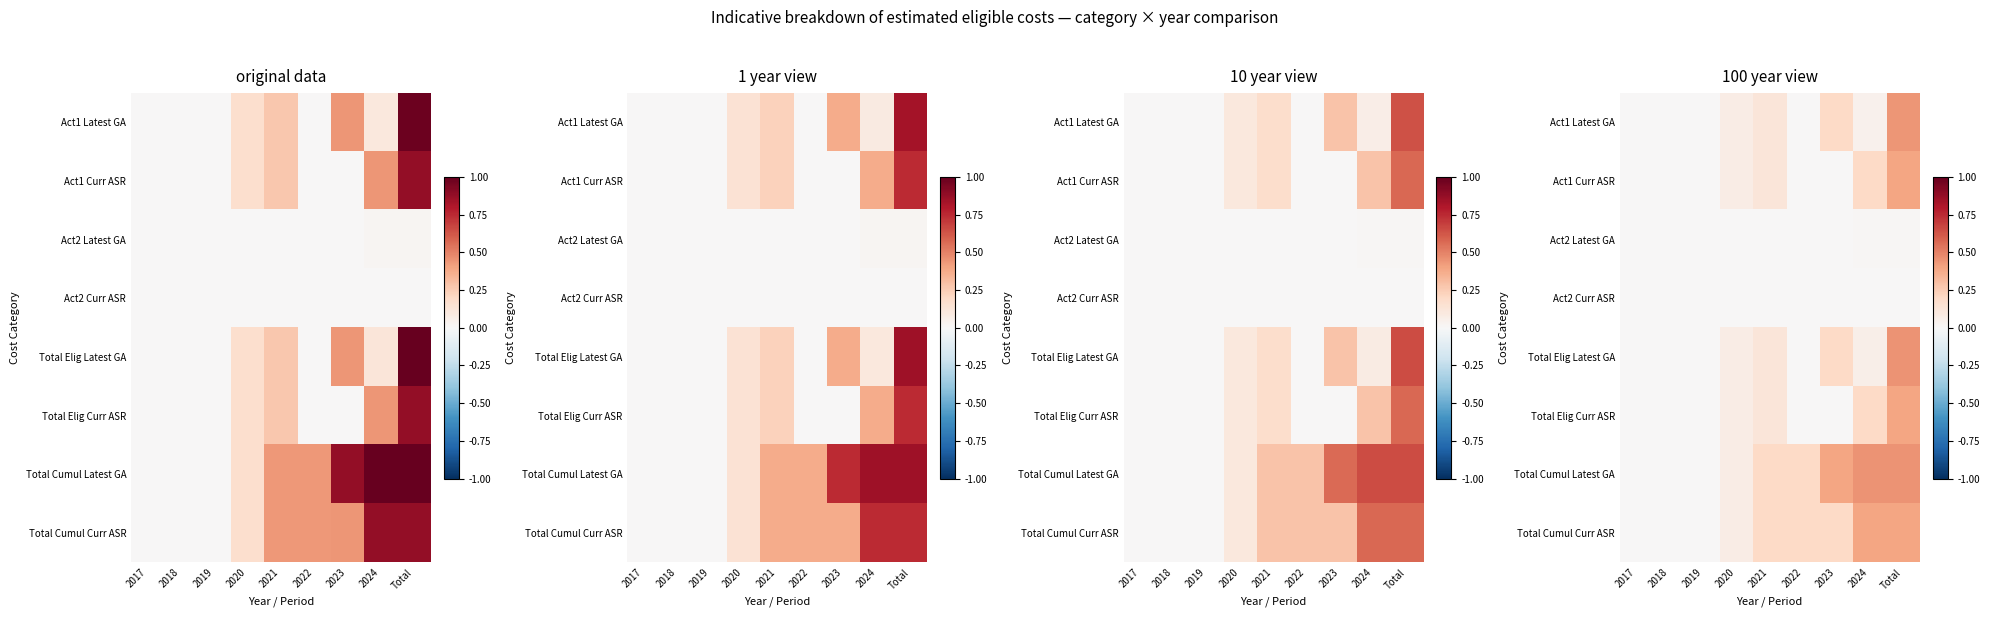

Between 2023 and 2024, which series saw the biggest shift?

Total Cumul Curr ASR